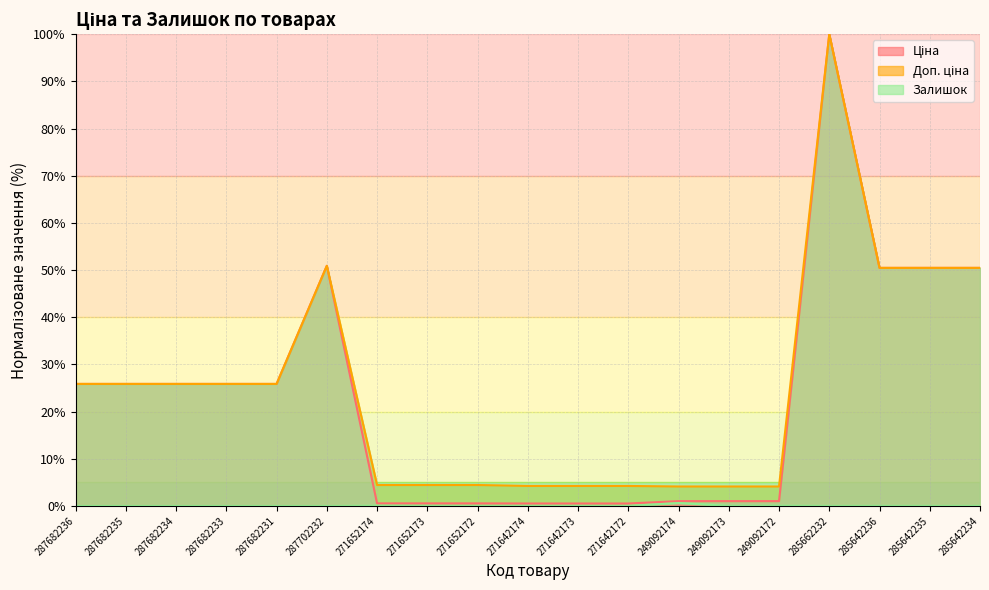

What is the greatest value displayed?

100.0